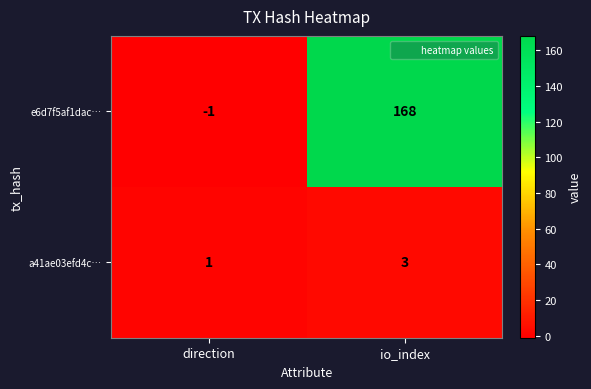

Rank the series at io_index from lowest to highest value.

a41ae03efd4c…, e6d7f5af1dac…